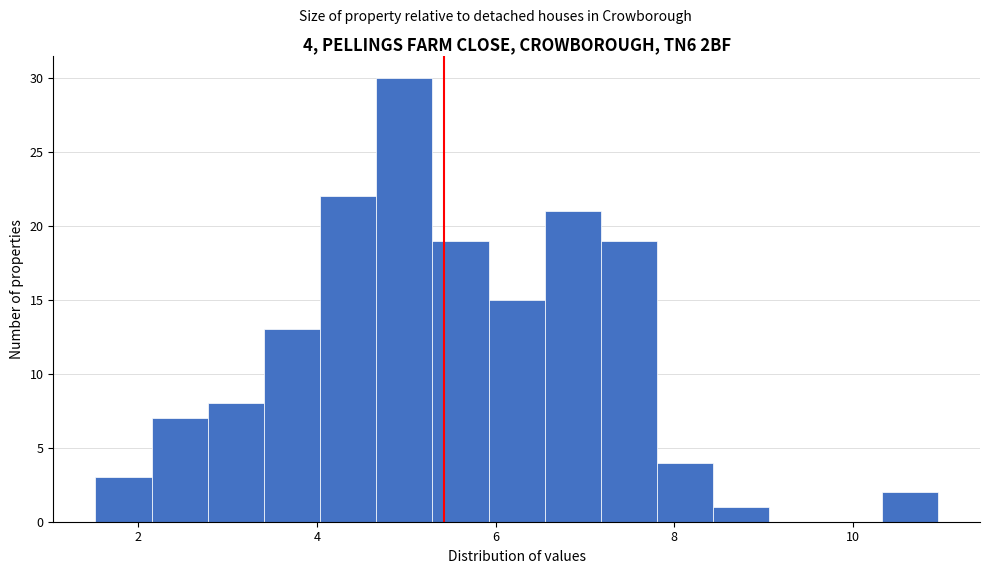

Read against the x-axis, roughly where is the centre of the tallest bar?

5.0